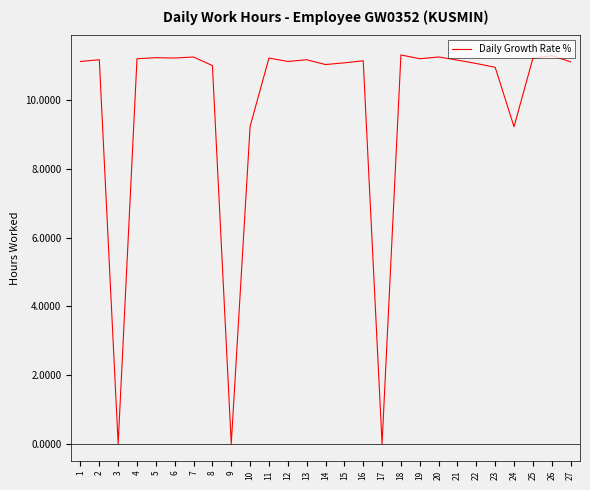

True or false: the data shows 11.3 at 26.

True